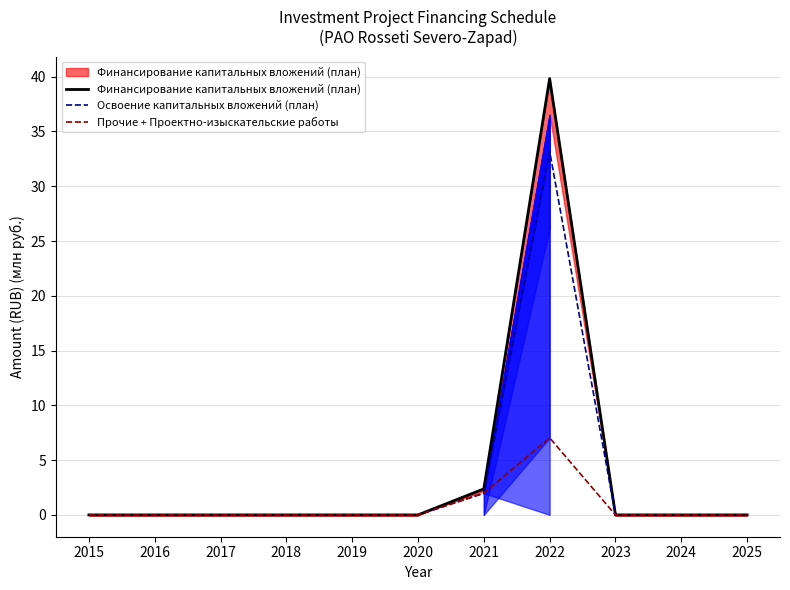

Reading left to right, what are all the values shown in this chart?

Финансирование капитальных вложений (план): 2015=0.0	2016=0.0	2017=0.0	2018=0.0	2019=0.0	2020=0.0	2021=2.4	2022=39.8	2023=0.0	2024=0.0	2025=0.0
Освоение капитальных вложений (план): 2015=0.0	2016=0.0	2017=0.0	2018=0.0	2019=0.0	2020=0.0	2021=2.0	2022=33.2	2023=0.0	2024=0.0	2025=0.0
Прочие + Проектно-изыскательские работы: 2015=0.0	2016=0.0	2017=0.0	2018=0.0	2019=0.0	2020=0.0	2021=2.0	2022=7.0	2023=0.0	2024=0.0	2025=0.0